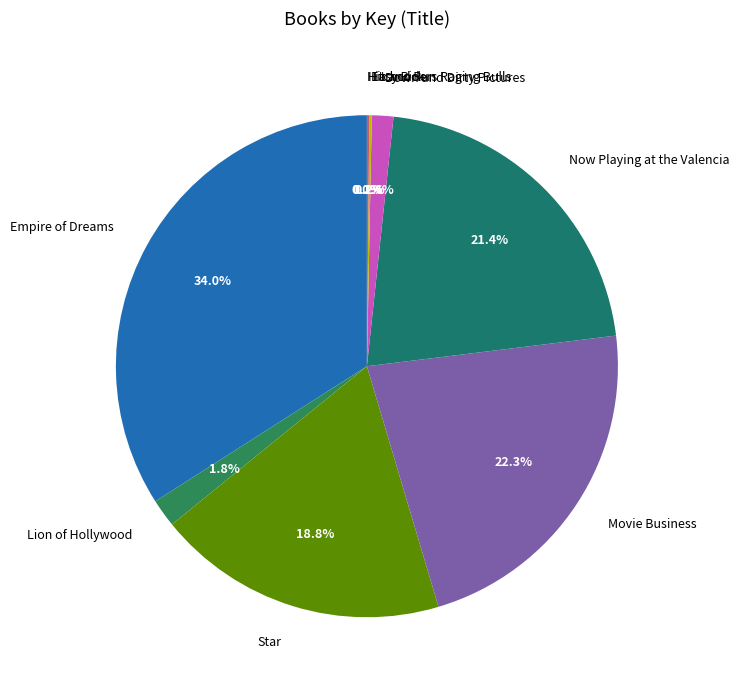

Combined, do Down and Dirty Pictures and Empire of Dreams account for over 50%?

No